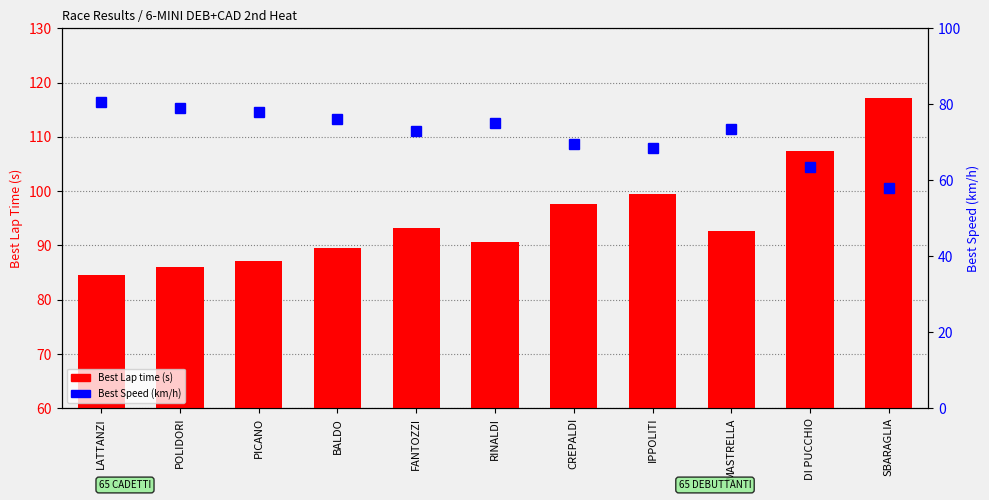

How many bars are there in total?

22